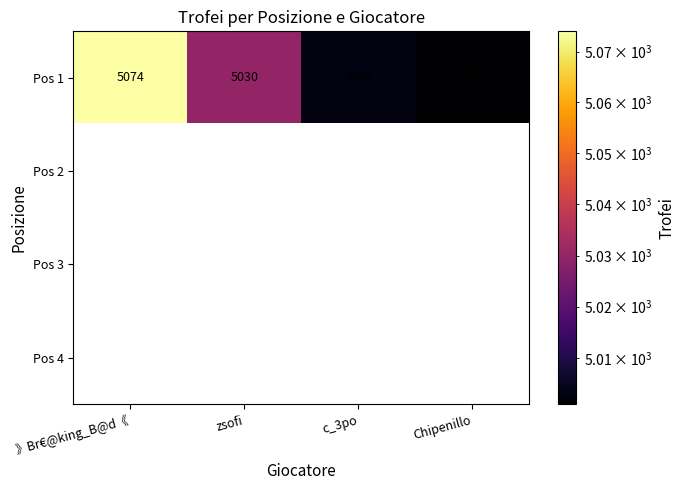

Which category has the highest value across all series?

》Br€@king_B@d《